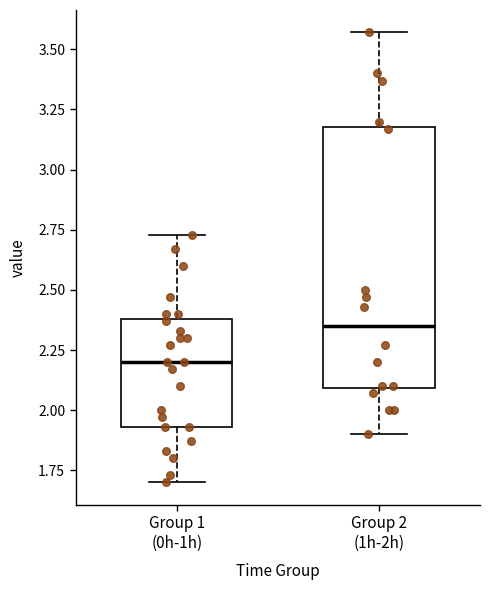

Which box has the lowest median line?

Group 1 (0h-1h)